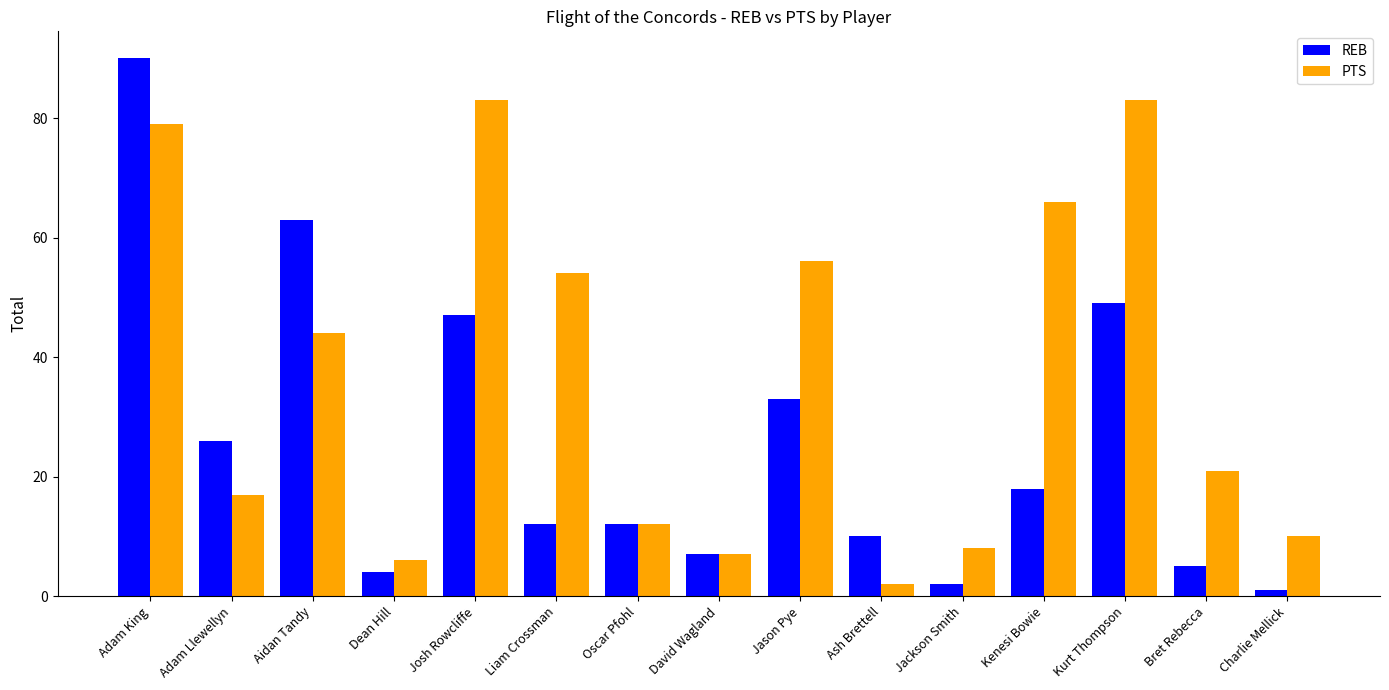

The value of PTS at Liam Crossman is 54. True or false?

True